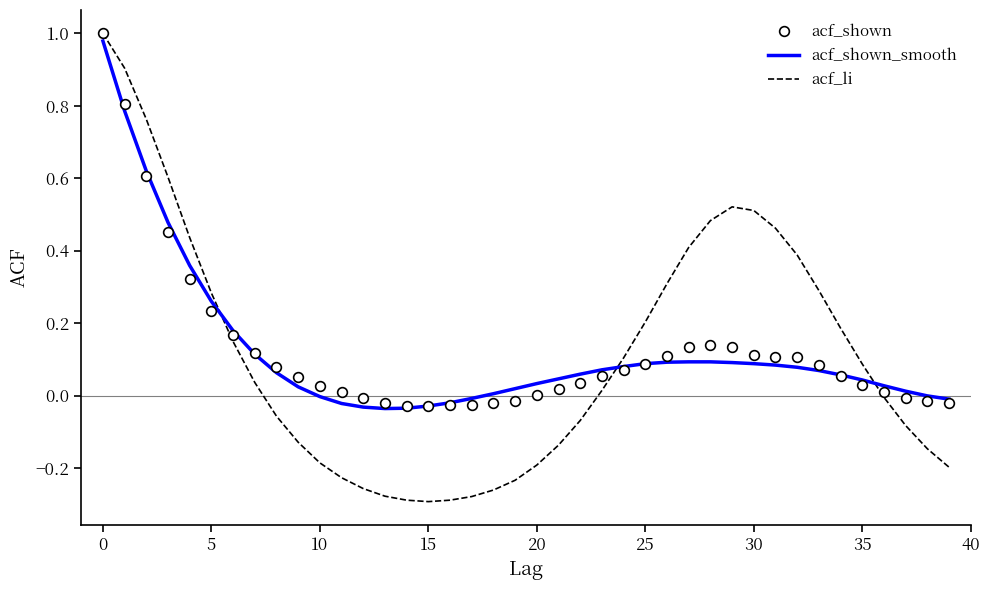

Which series has the largest range (max minus min)?

acf_li